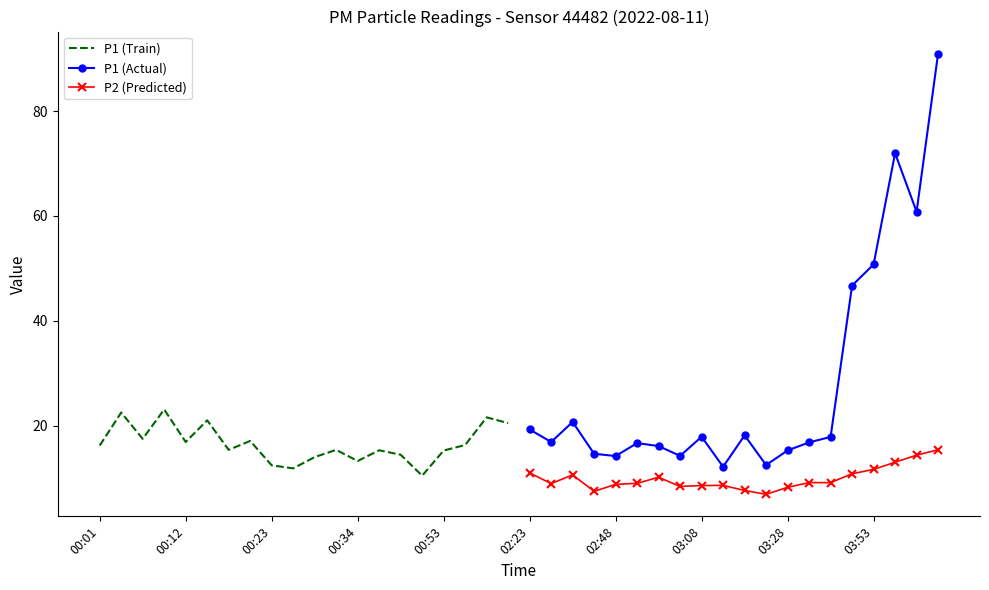

True or false: P1 (Actual) has more than 1 interior local peaks.

True